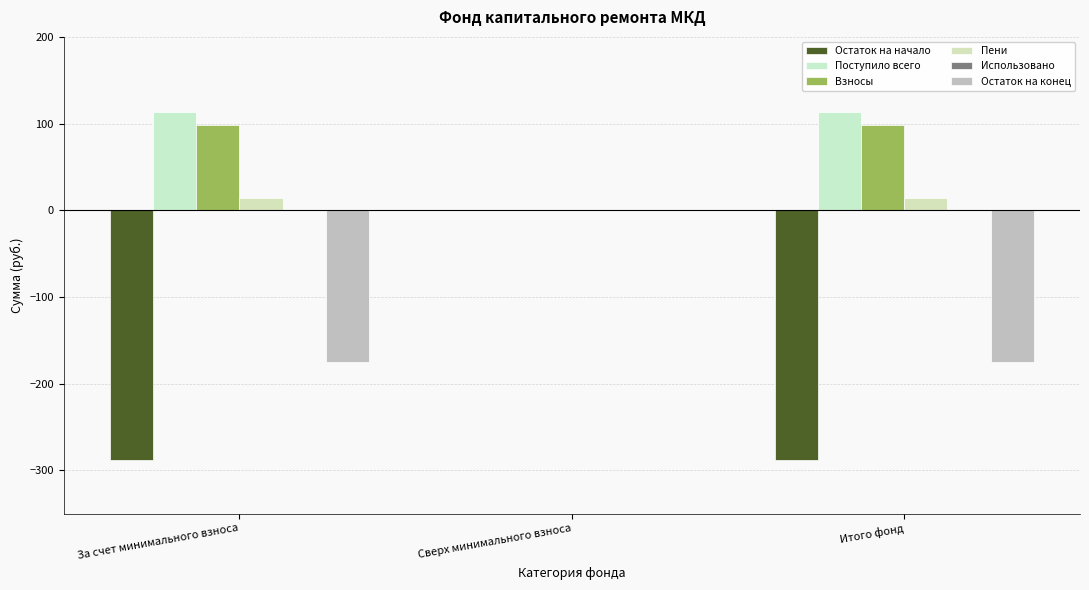

Which series has the largest total across all categories?

Поступило всего